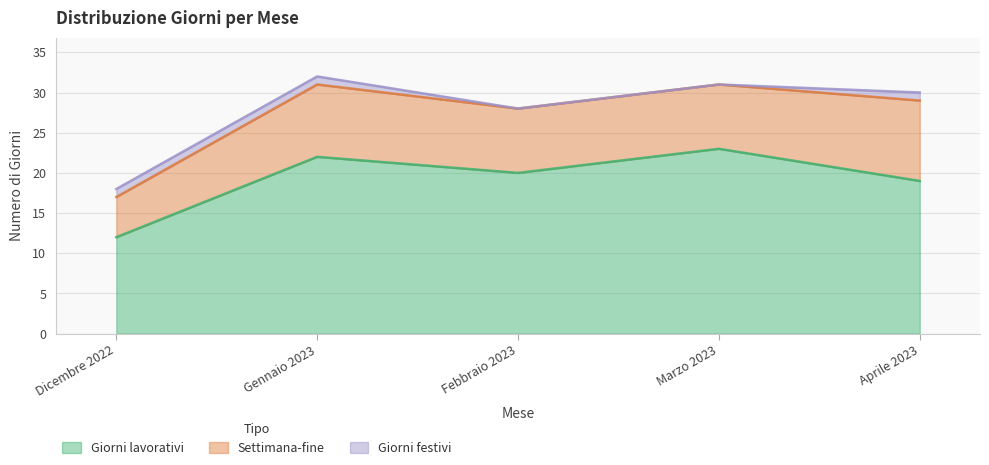

Which category has the highest value in the Giorni festivi series?

Dicembre 2022